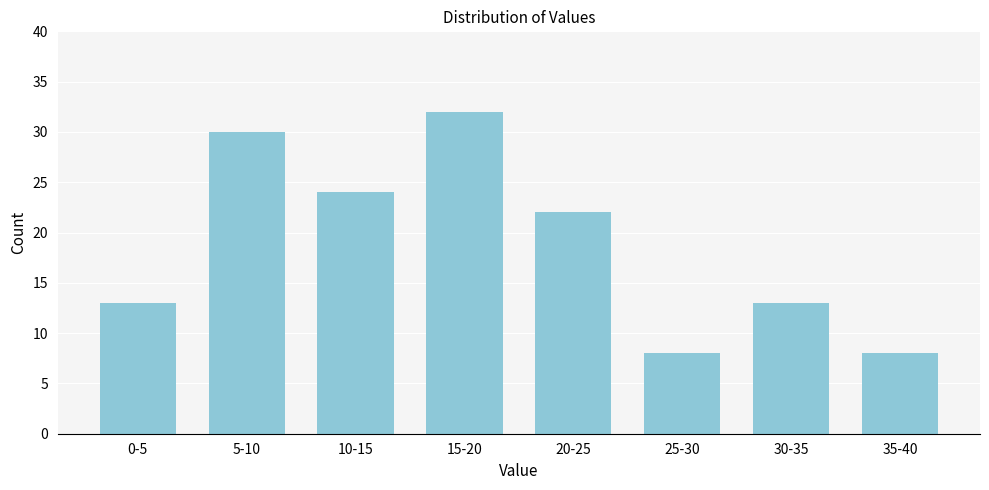

Reading right to left, transcribe all the data shown in this chart.

8	13	8	22	32	24	30	13